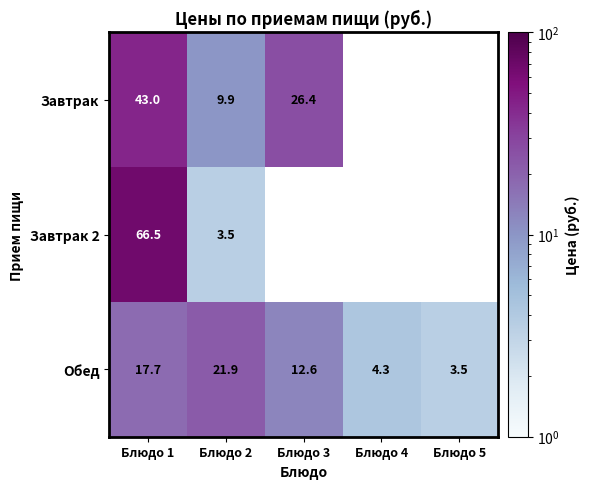

Which has a higher value, Блюдо 5 or Блюдо 3?

Блюдо 3